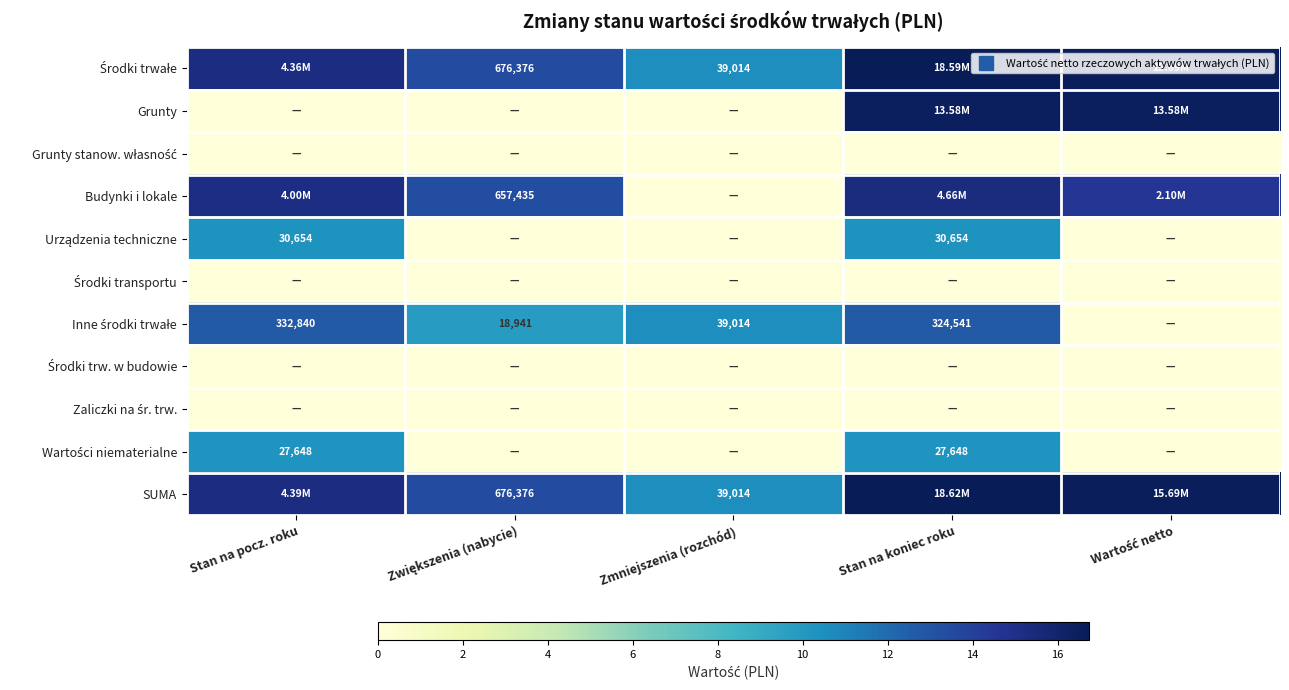

Is it true that SUMA equals 14.2 at Zmniejszenia (rozchód)?

False